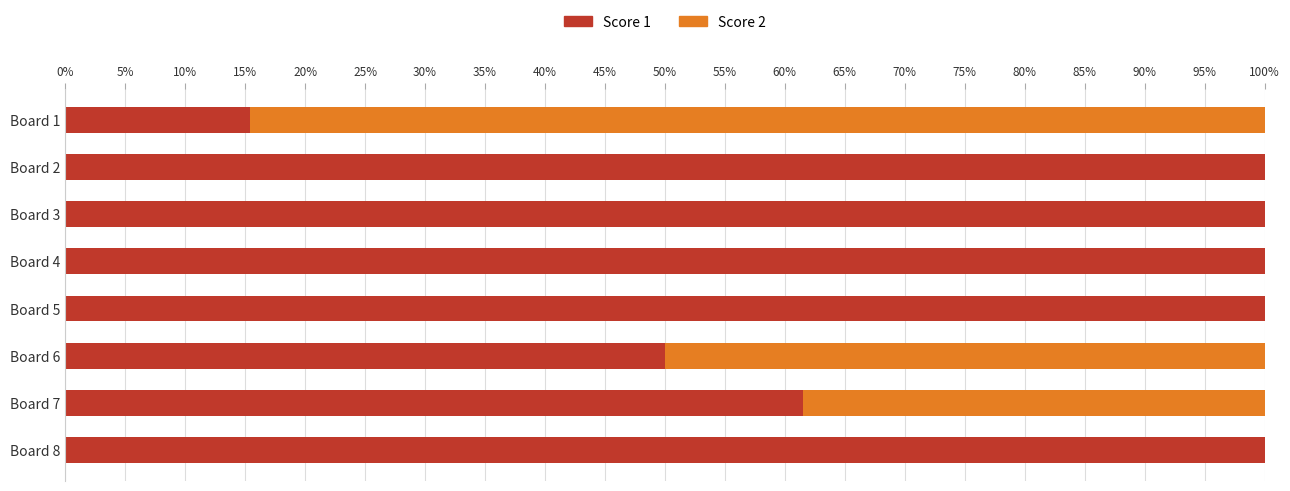

The Score 1 series shows 100.0 at Board 8. True or false?

True